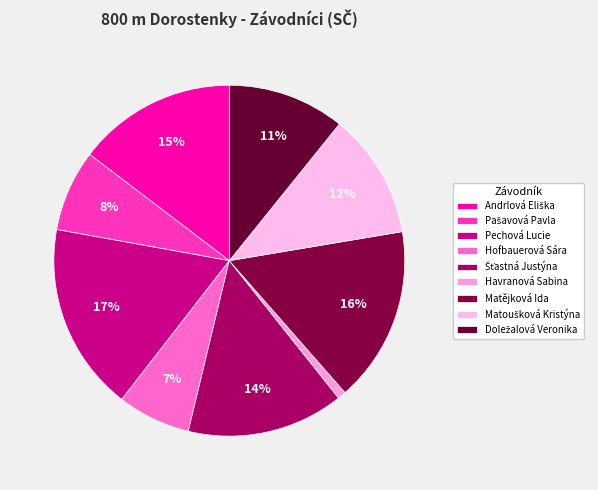

Between Matějková Ida and Hofbauerová Sára, which is larger?

Matějková Ida